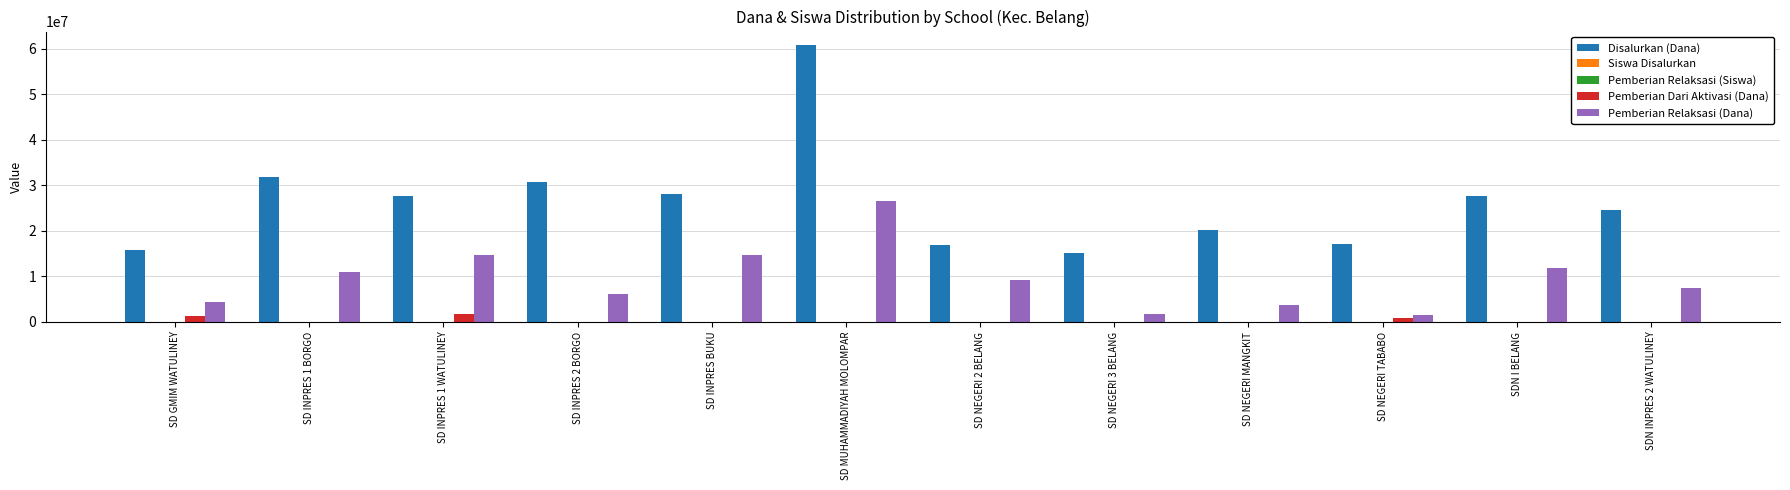

What is the sum of all Disalurkan (Dana) values?

316350000